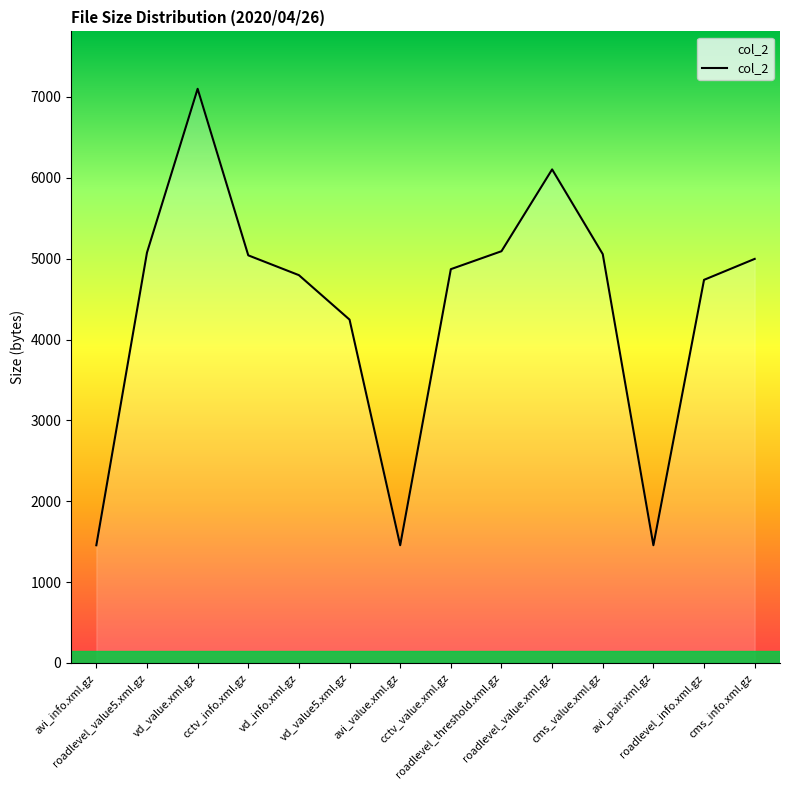

What is the difference between the maximum and minimum values?

5646